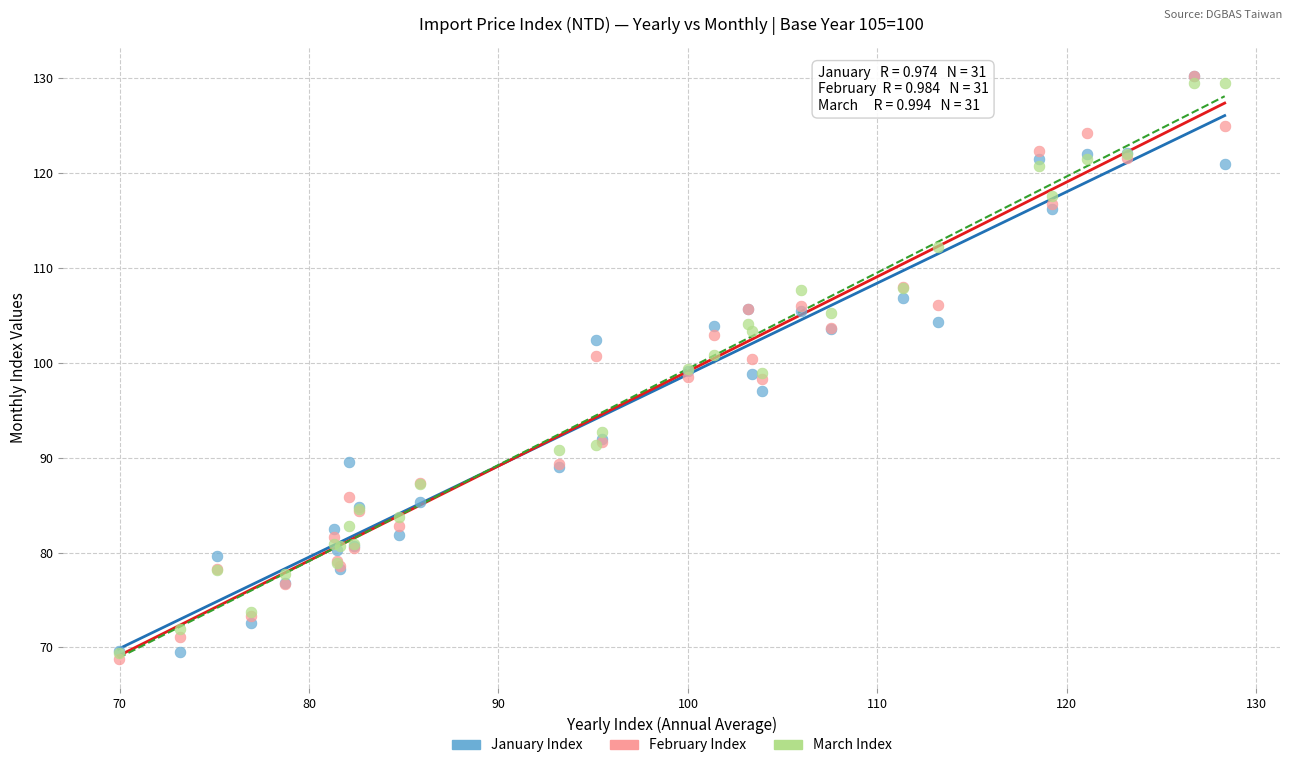

Which series has the widest spread of Y values?

February Index